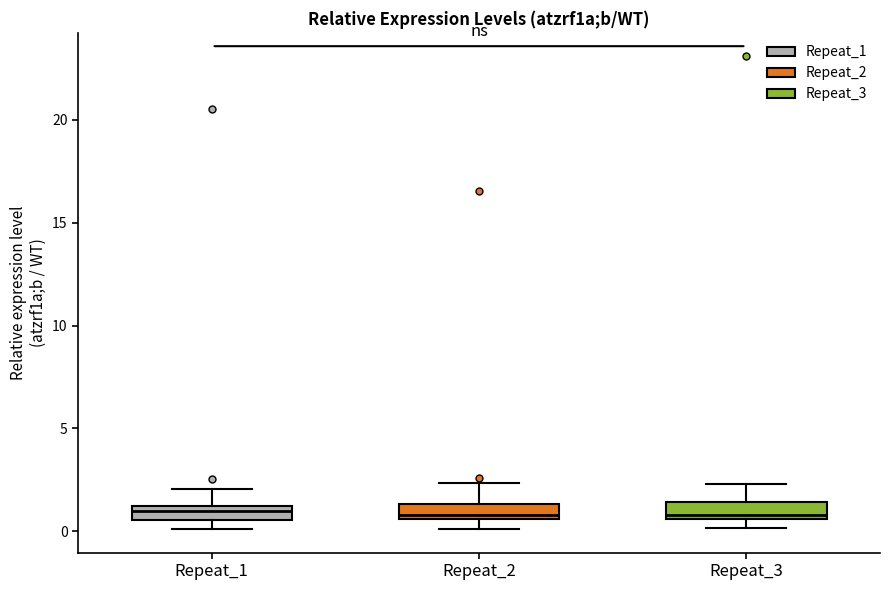

Where is the lower edge of the box for Repeat_3 on the y-axis? The values are not printed on the chart, so give them approximately, as read against the axis.

0.5